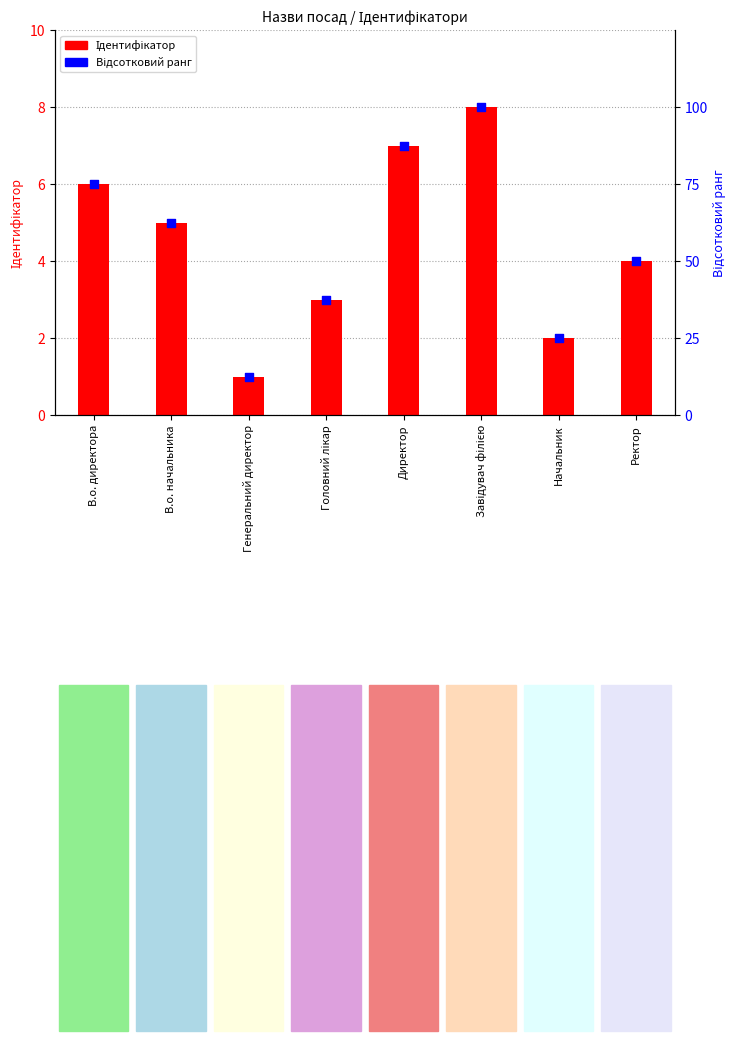

What are all the series names shown in the legend?

Ідентифікатор, Відсотковий ранг